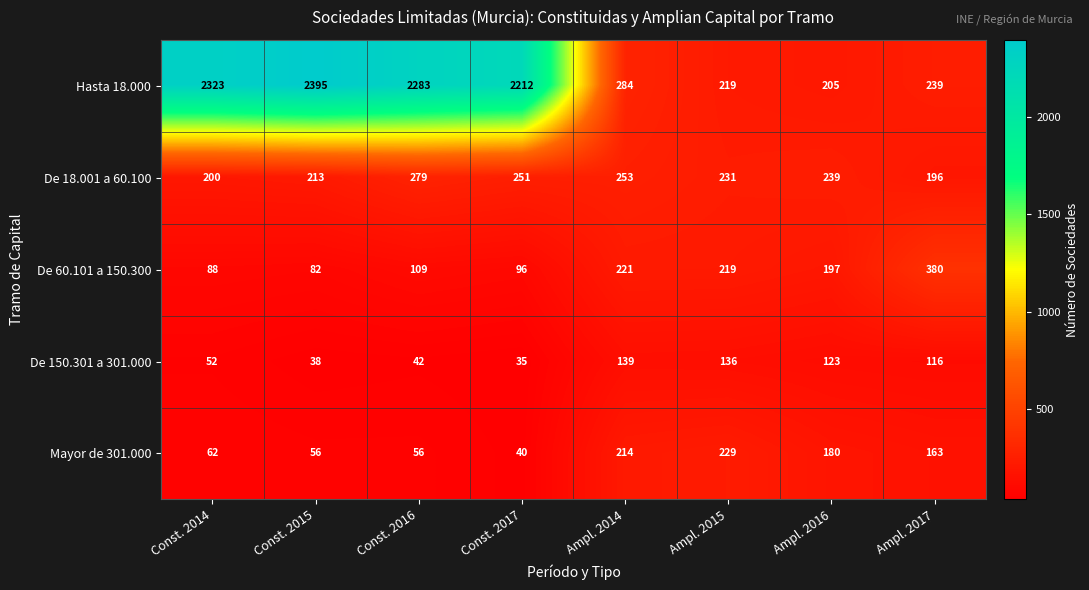

What value does the Hasta 18.000 series have at Ampl. 2016, to the nearest 100?

200